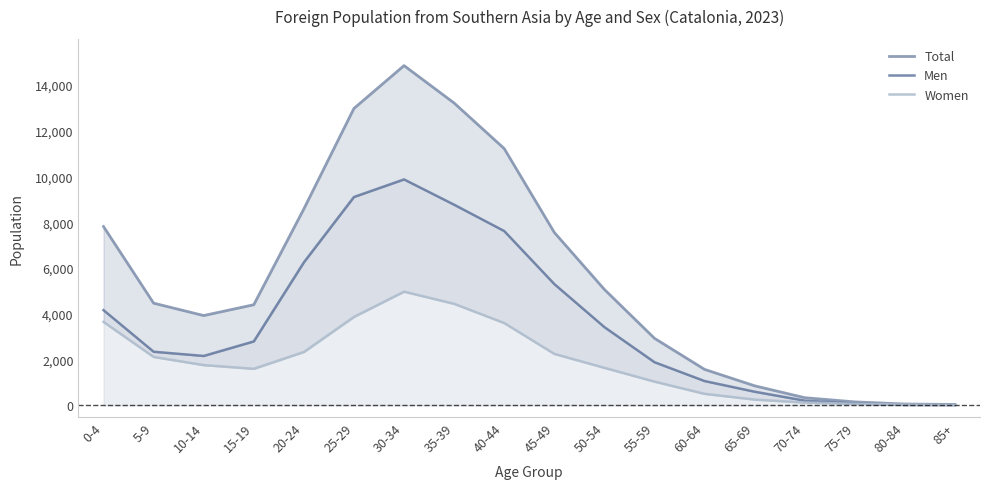

What is the label of the 1st point from the left?

0-4